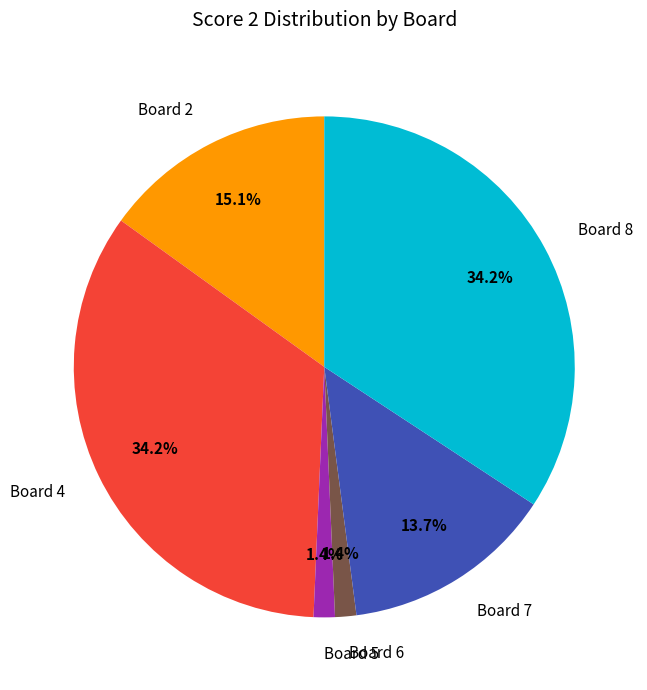

What is the ratio of the value at Board 5 to the value at Board 6?

1.0